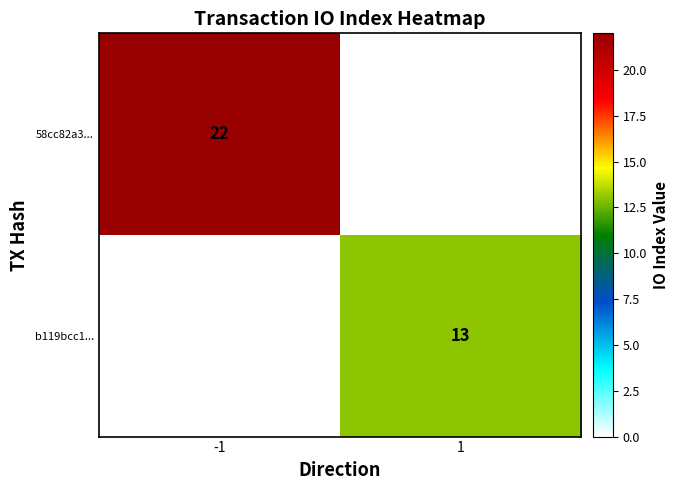

The value of 58cc82a3... at -1 is 11.9. True or false?

False